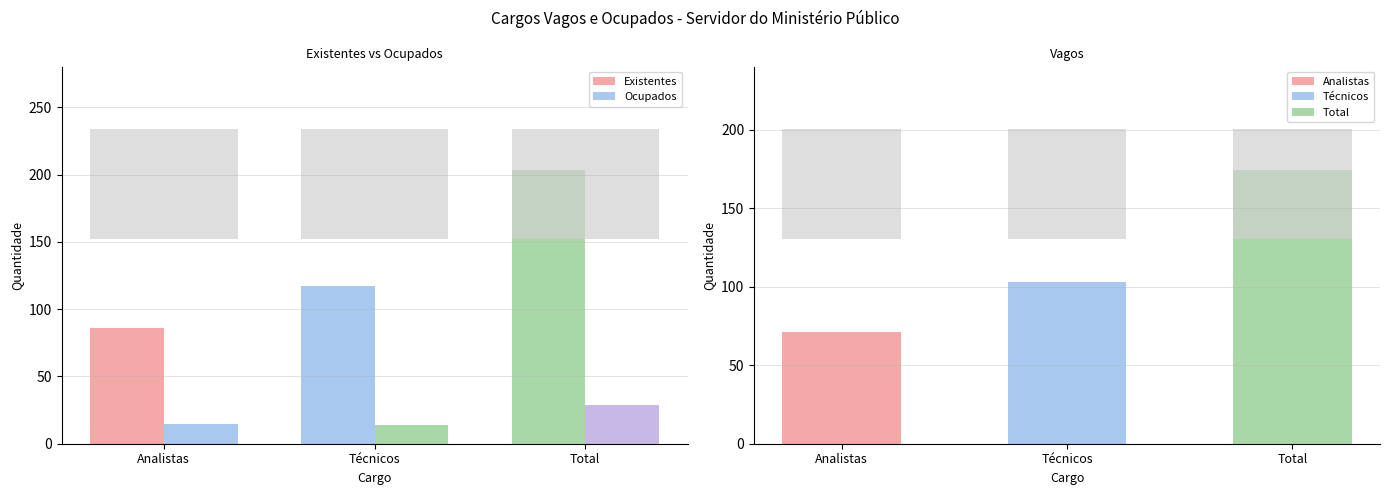

Is it true that Ocupados equals 39 at Total?

False